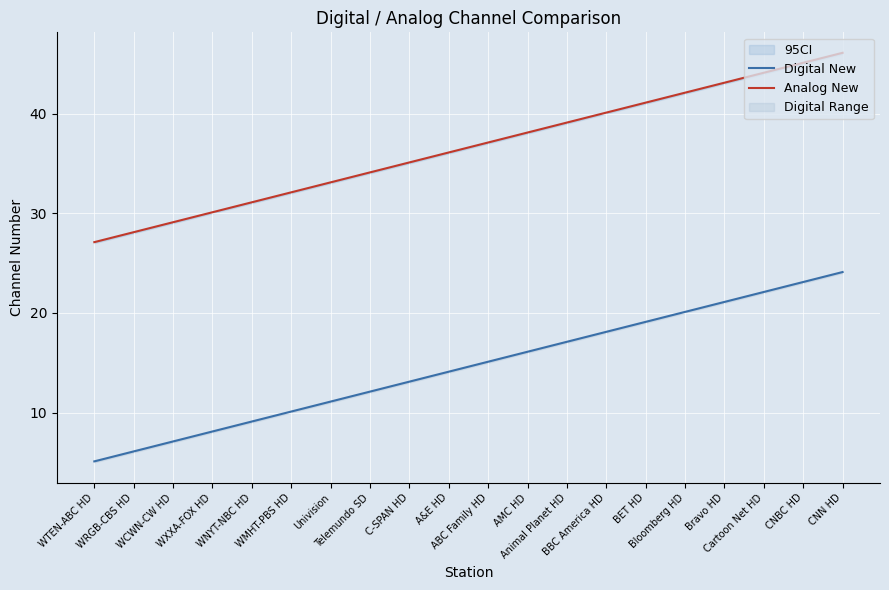

Which series has the widest spread of values?

Digital New